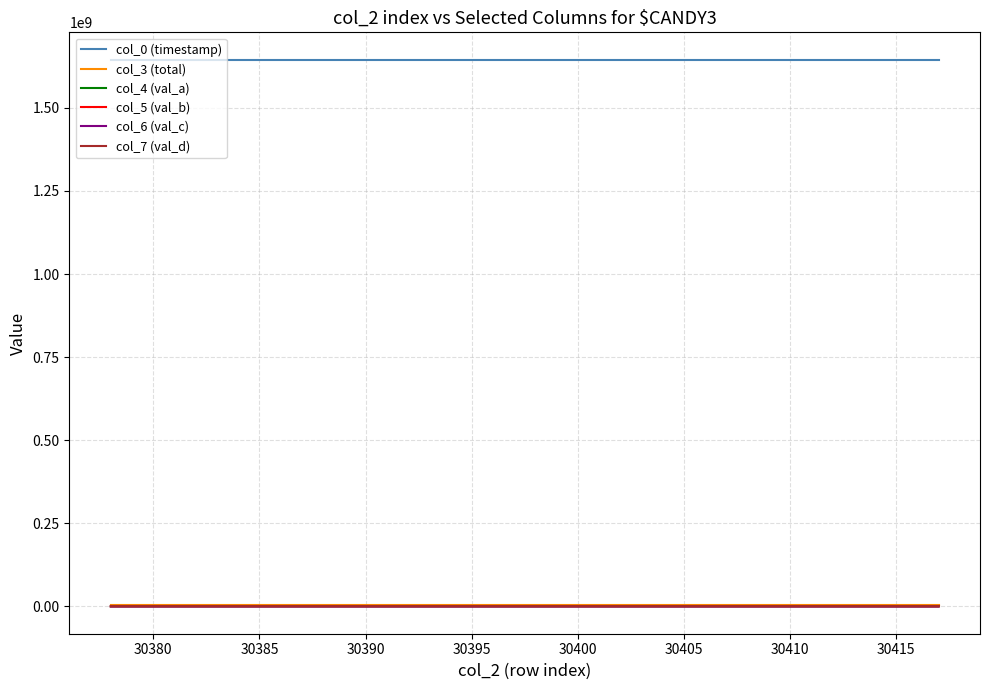

True or false: col_0 (timestamp) and col_4 (val_a) cross at least once.

False